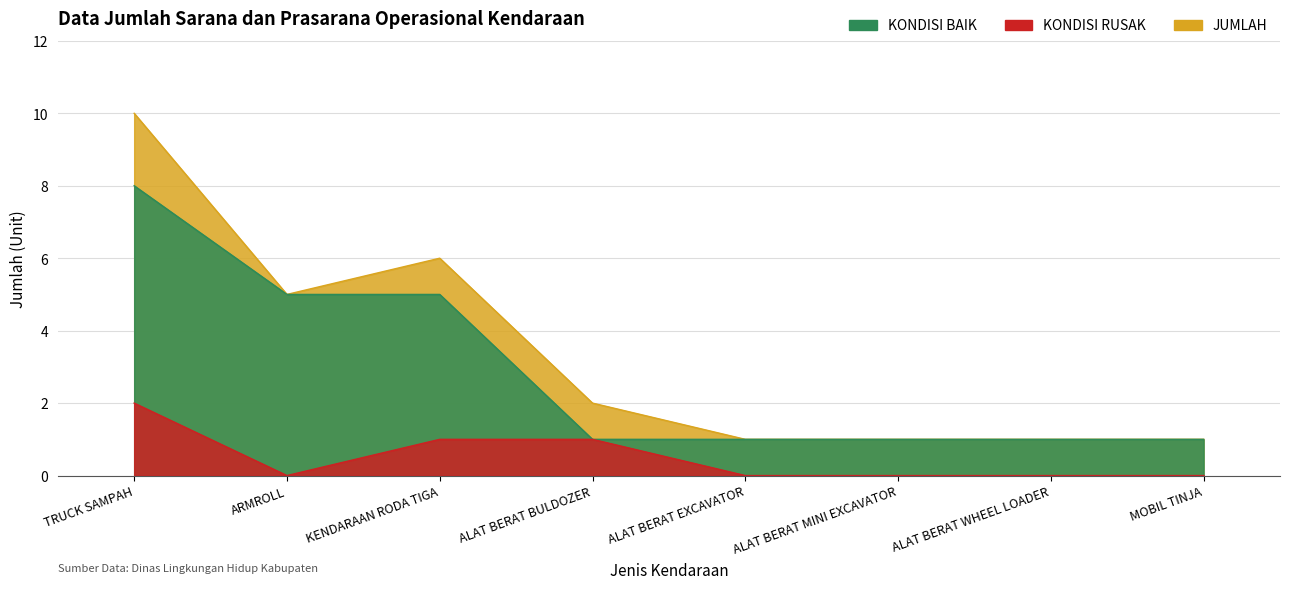

How many positive values does the KONDISI RUSAK series have?

3